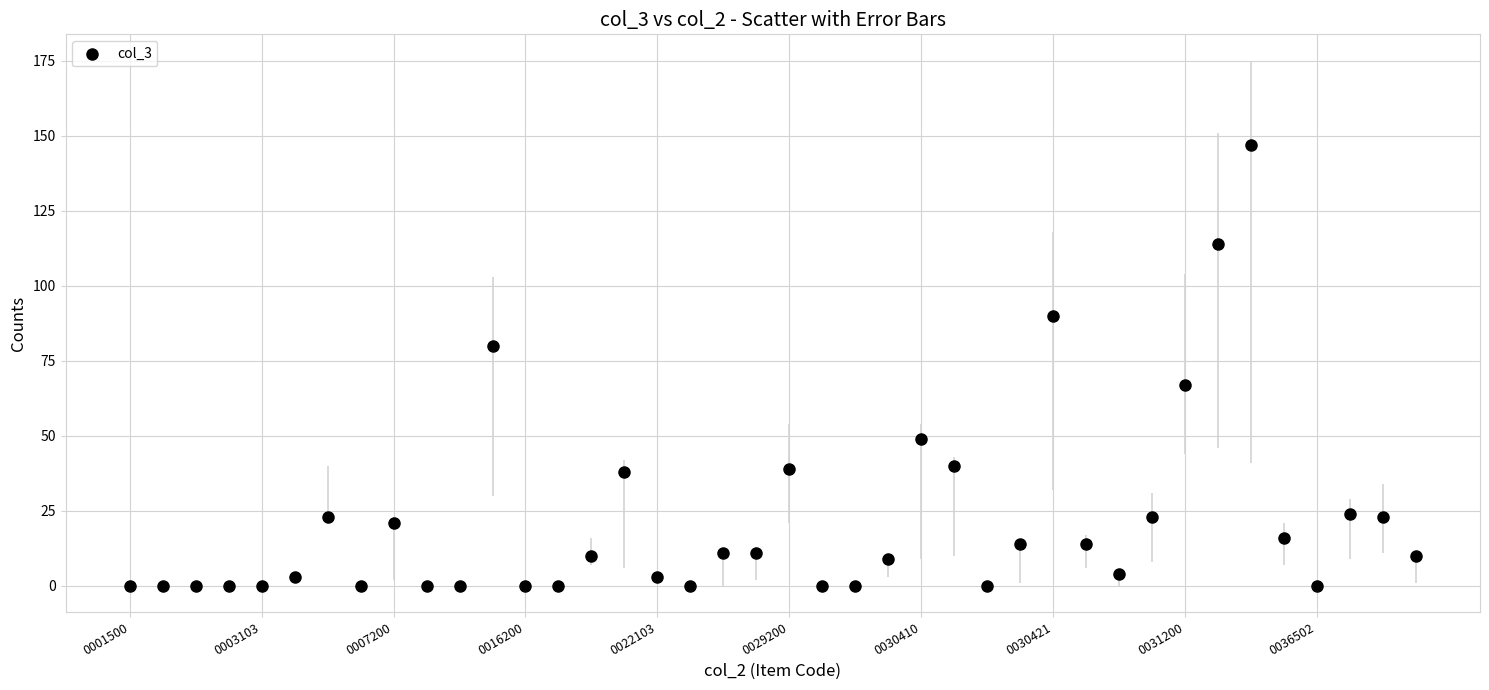

What is the range of Y values (max minus min)?

147